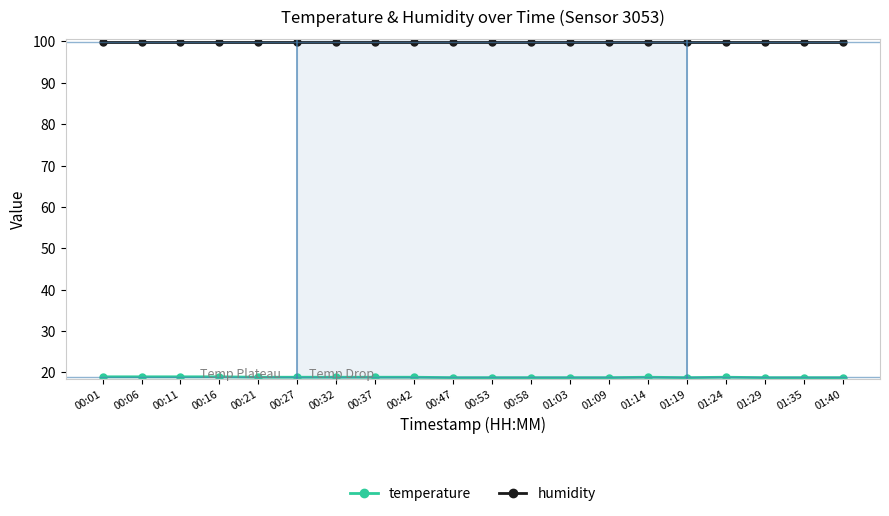

The humidity series shows 137.3 at 01:03. True or false?

False